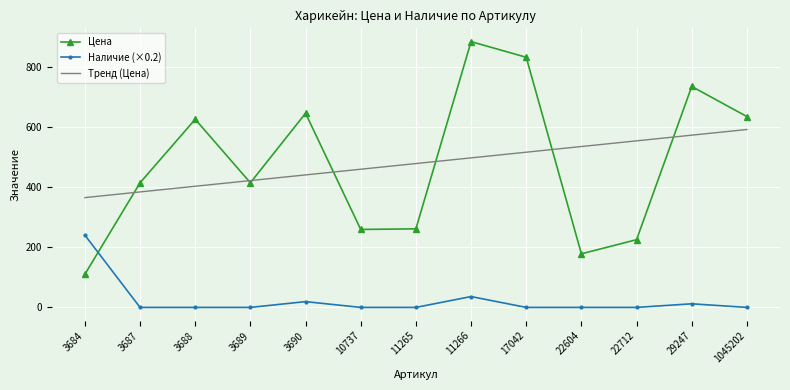

What is the total value across all series at 10737?

718.1